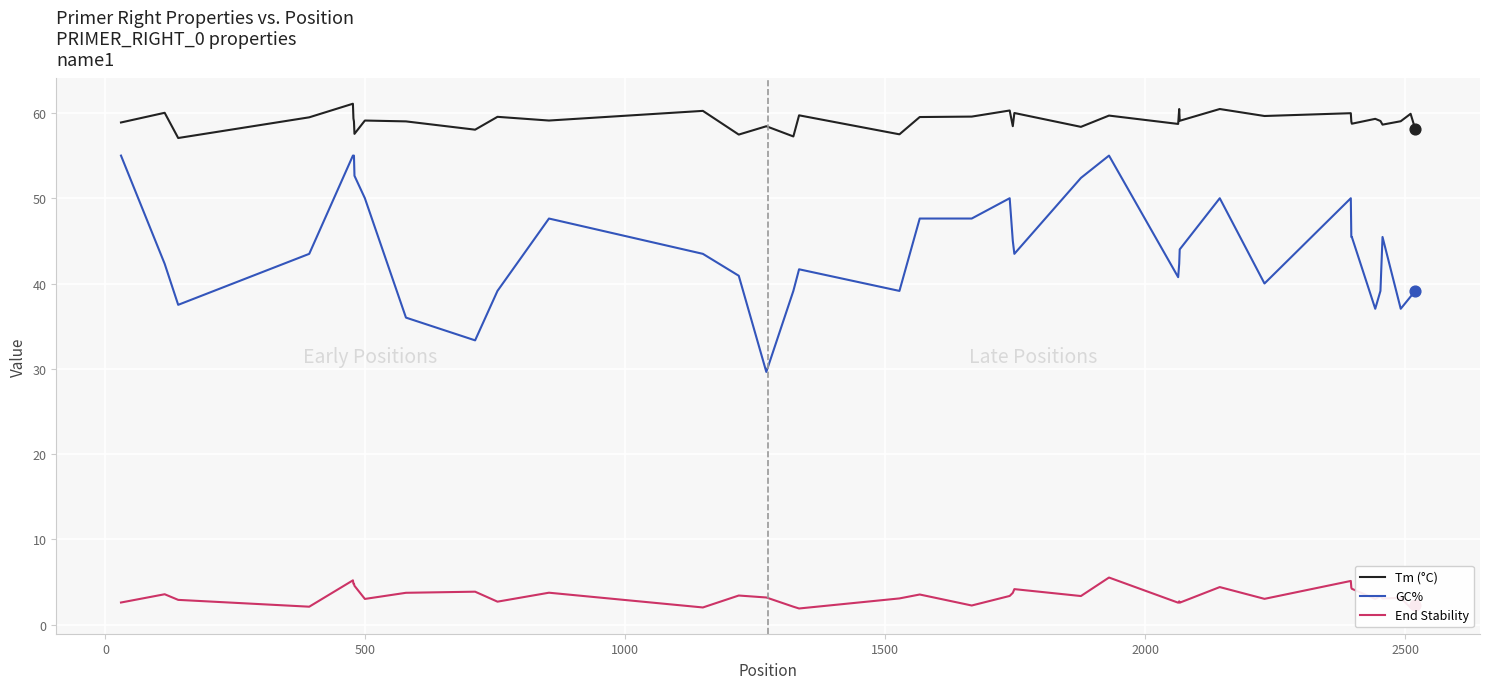

At how many categories does at least one series exceed 15?

40